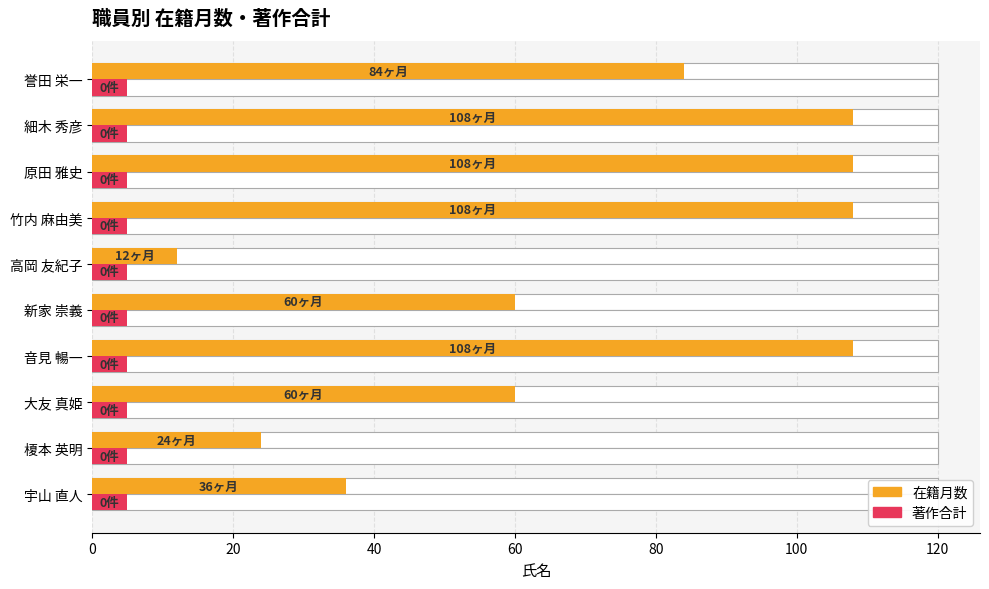

How many distinct data groups are displayed?

2